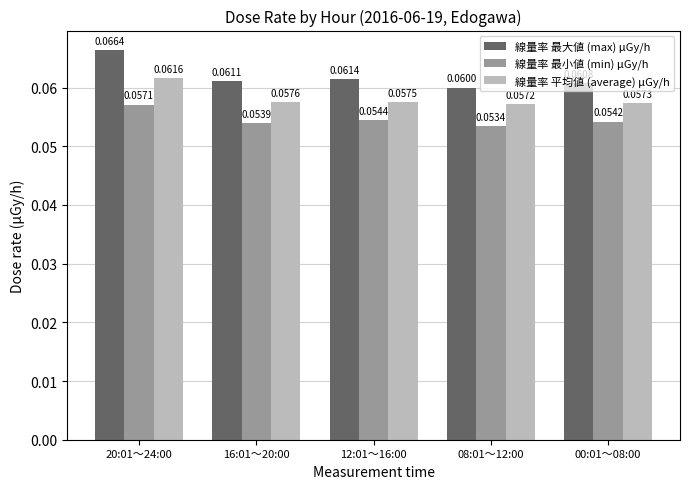

What is the sum of all 線量率 平均値 (average) μGy/h values?

0.3